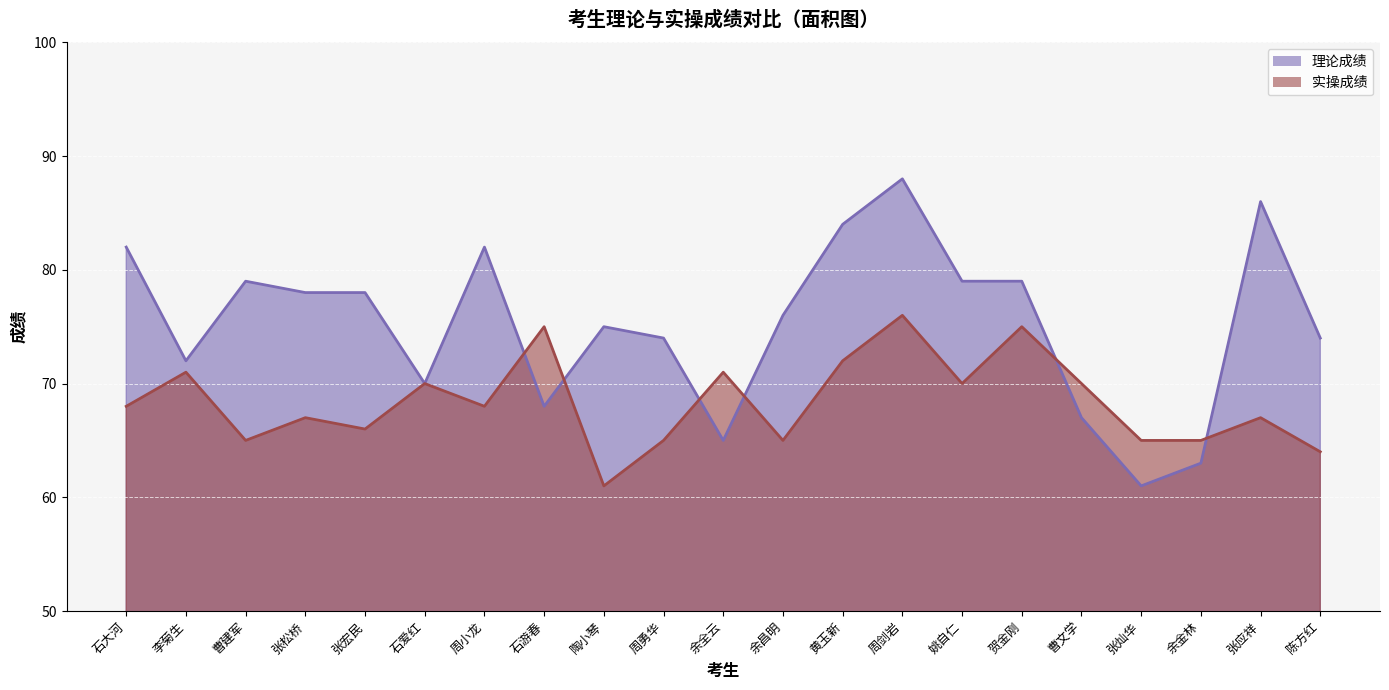

What is the average value of the 实操成绩 series?

68